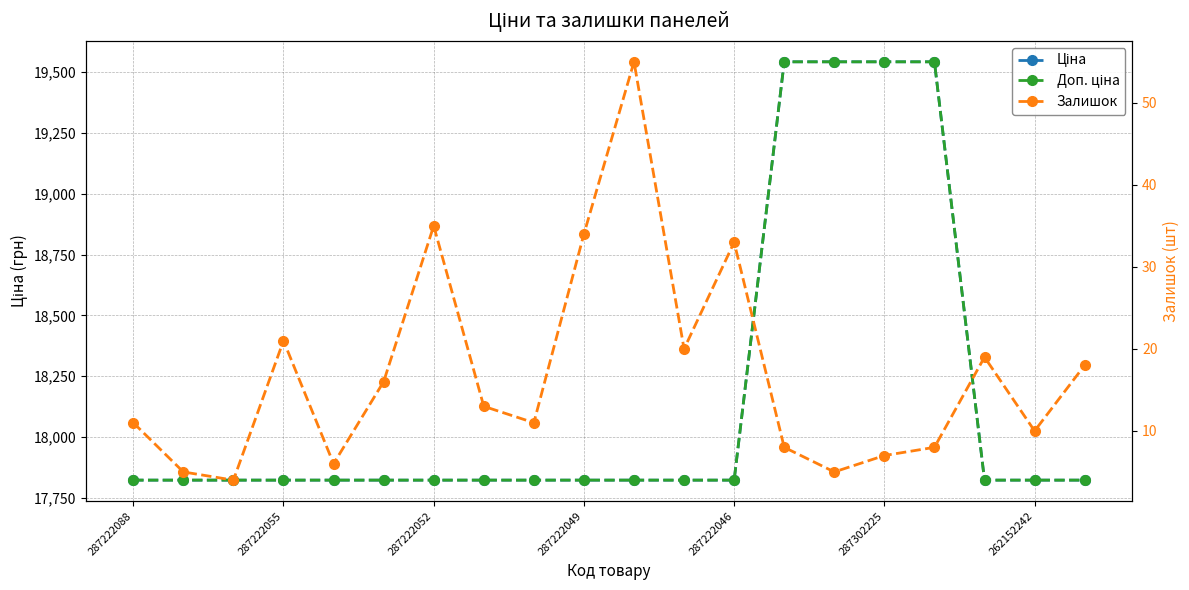

What is the value of the Залишок point at the 1st from the left?

11.0